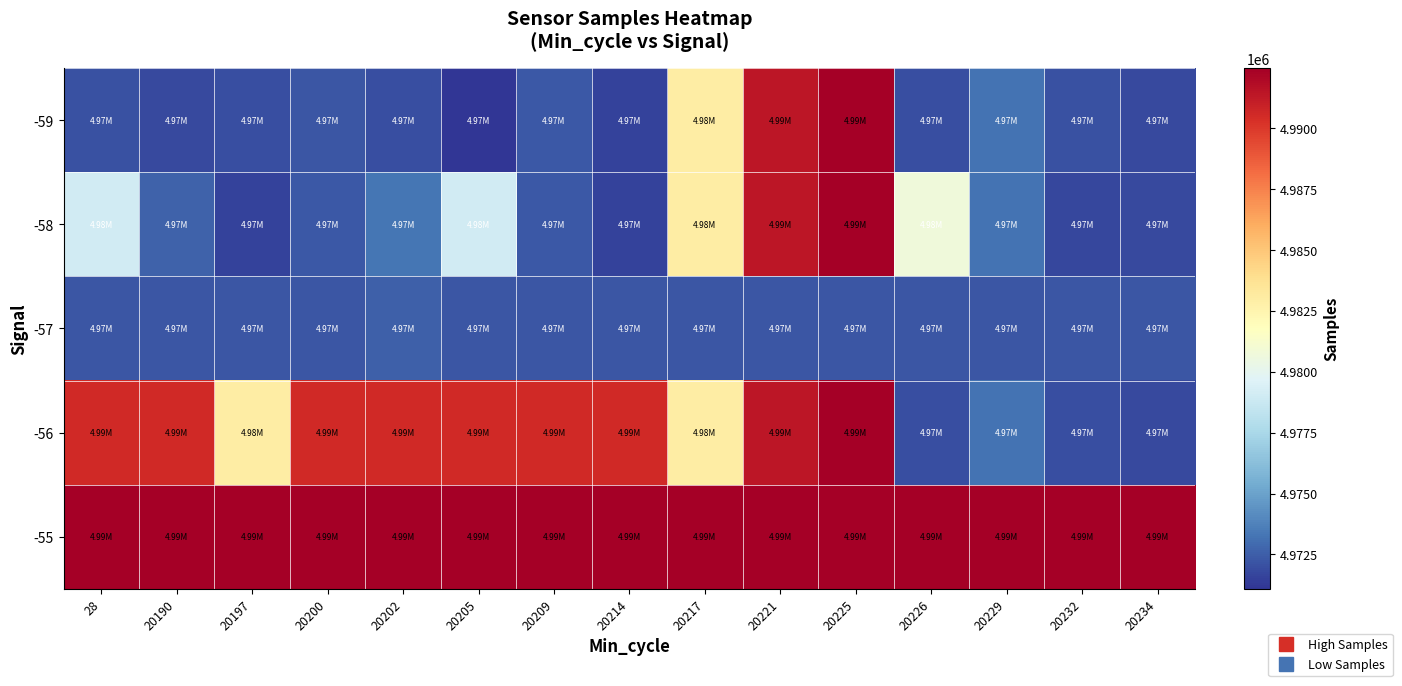

Reading left to right, transcribe all the data shown in this chart.

-59: 28=4972027	20190=4971846	20197=4971990	20200=4972196	20202=4971965	20205=4971095	20209=4972346	20214=4971541	20217=4983012	20221=4991421	20225=4992458	20226=4971963	20229=4973231	20232=4972096	20234=4971846
-58: 28=4979080	20190=4972603	20197=4971541	20200=4972312	20202=4973318	20205=4979080	20209=4972346	20214=4971541	20217=4983012	20221=4991421	20225=4992458	20226=4980754	20229=4973231	20232=4971729	20234=4971846
-57: 28=4972240	20190=4972240	20197=4972240	20200=4972240	20202=4972573	20205=4972240	20209=4972240	20214=4972240	20217=4972240	20221=4972240	20225=4972240	20226=4972240	20229=4972240	20232=4972240	20234=4972240
-56: 28=4990583	20190=4990583	20197=4983012	20200=4990583	20202=4990583	20205=4990583	20209=4990583	20214=4990583	20217=4983012	20221=4991421	20225=4992458	20226=4971963	20229=4973231	20232=4971994	20234=4971846
-55: 28=4992458	20190=4992458	20197=4992458	20200=4992458	20202=4992458	20205=4992458	20209=4992458	20214=4992458	20217=4992458	20221=4992458	20225=4992458	20226=4992458	20229=4992458	20232=4992458	20234=4992458